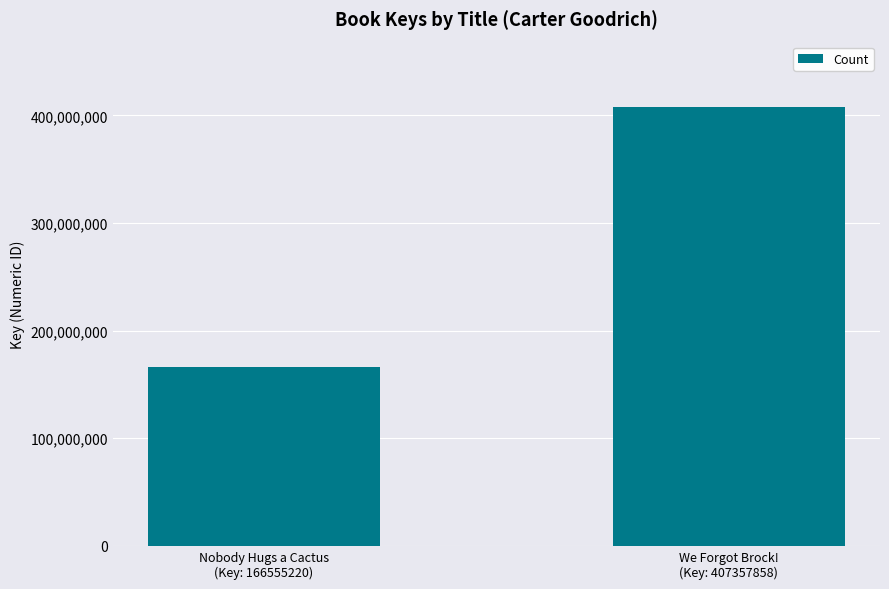

How many data points does each series have?

2